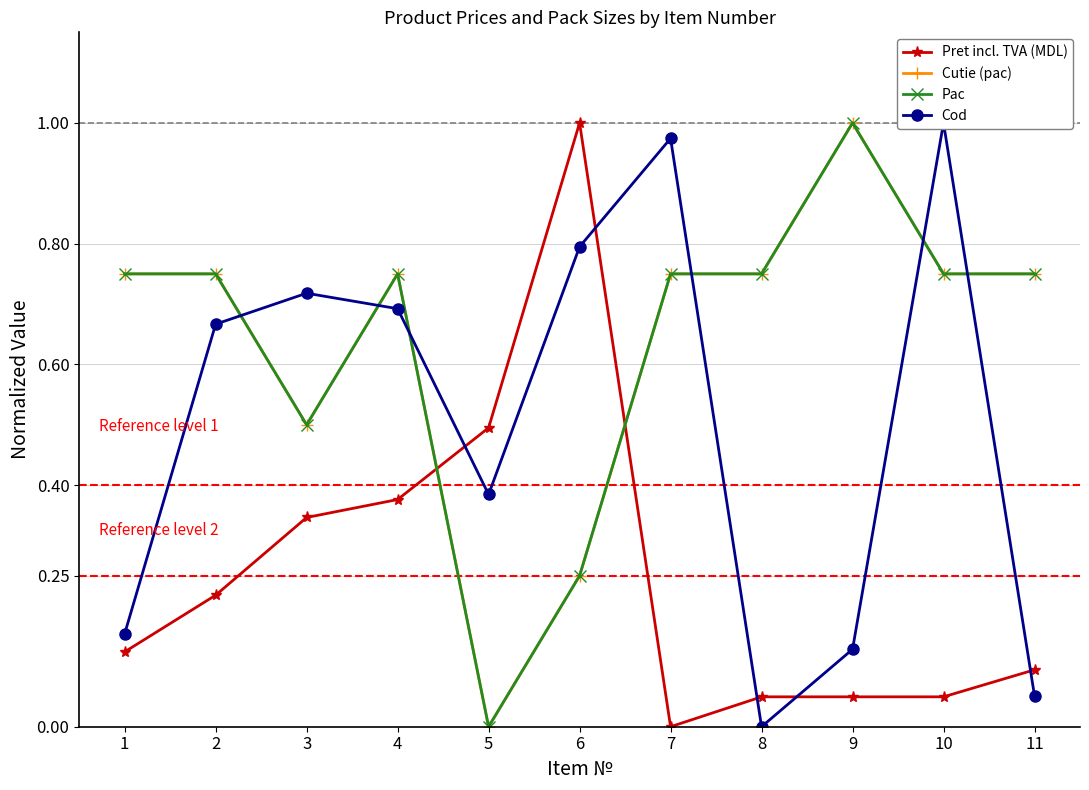

What is the difference between the maximum and second lowest values in the Pac series?

0.8